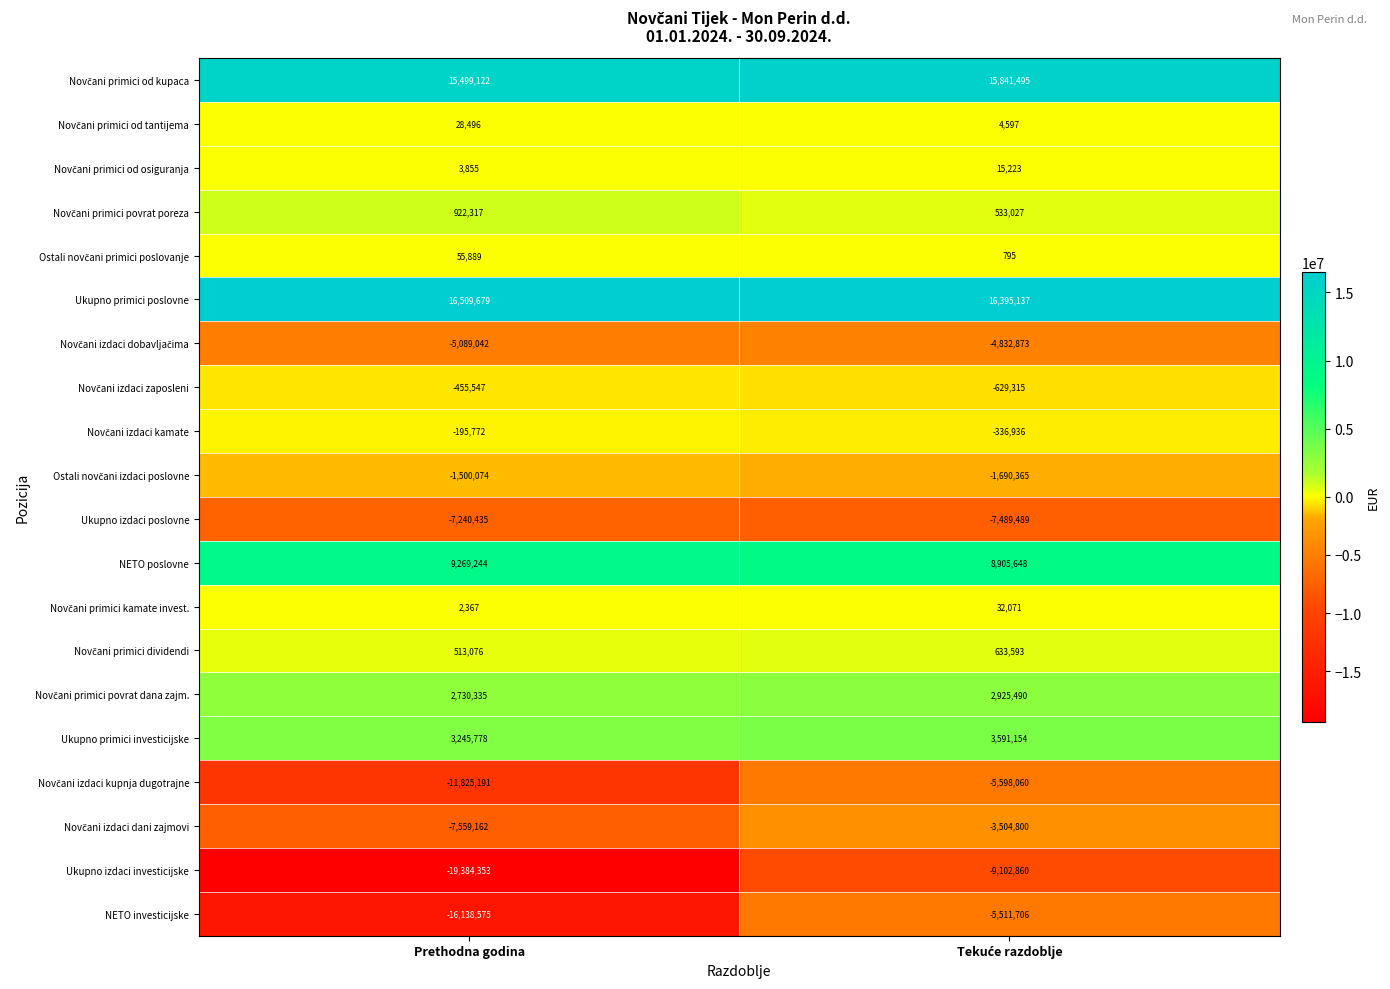

Which series has the widest spread of values?

NETO investicijske